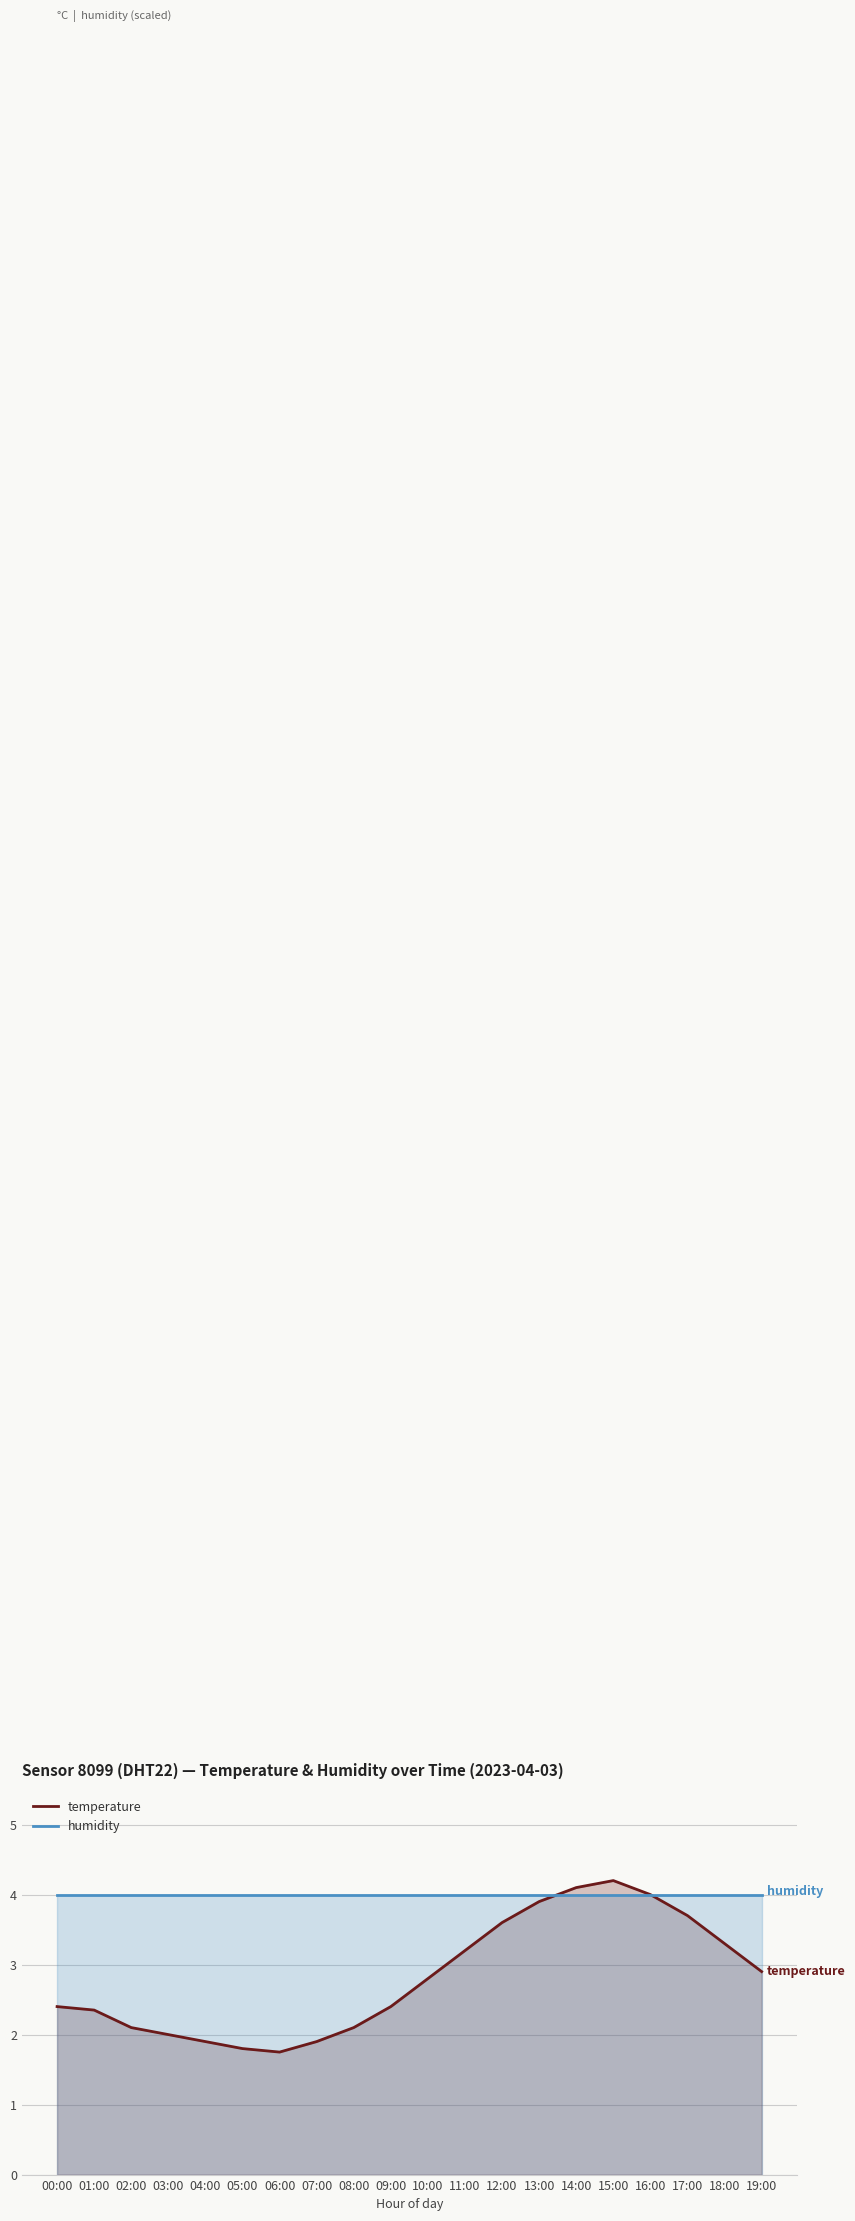

Which series ends up on top after the final intersection of temperature and humidity?

humidity